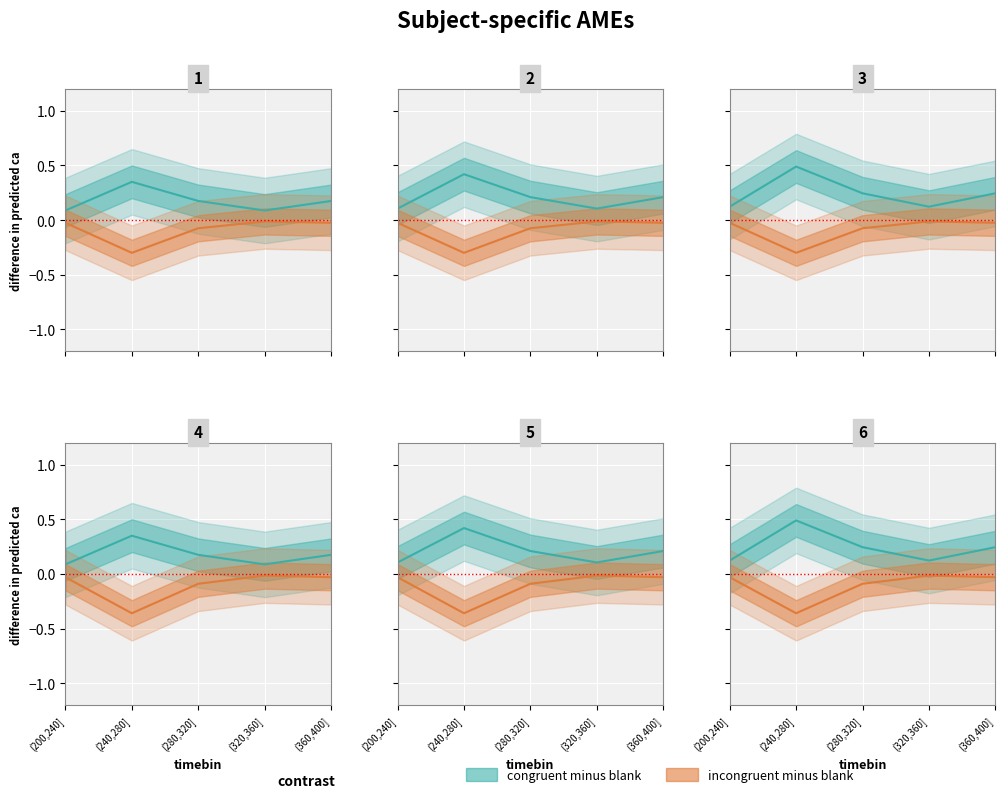

What is the difference between the maximum and minimum values in the incongruent minus blank series?

0.3